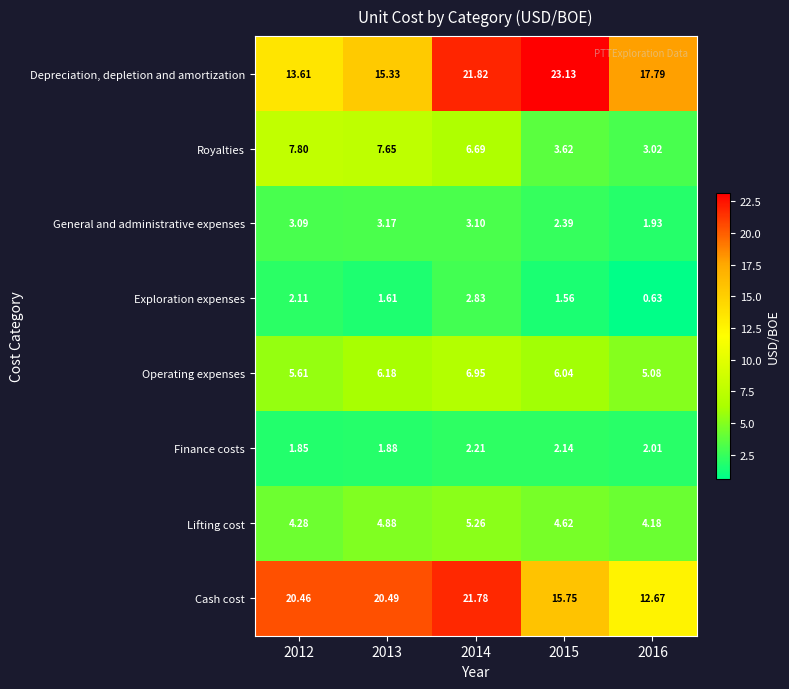

Is the value of Depreciation, depletion and amortization at 2012 greater than the value of Royalties at 2012?

Yes